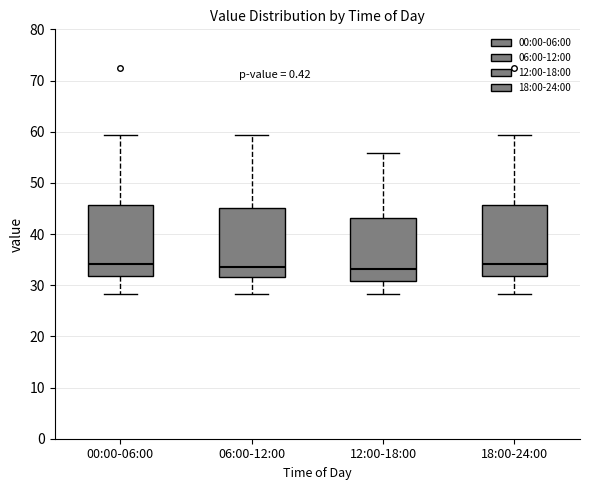

Where is the upper edge of the box for 00:00-06:00 on the y-axis? The values are not printed on the chart, so give them approximately, as read against the axis.

46